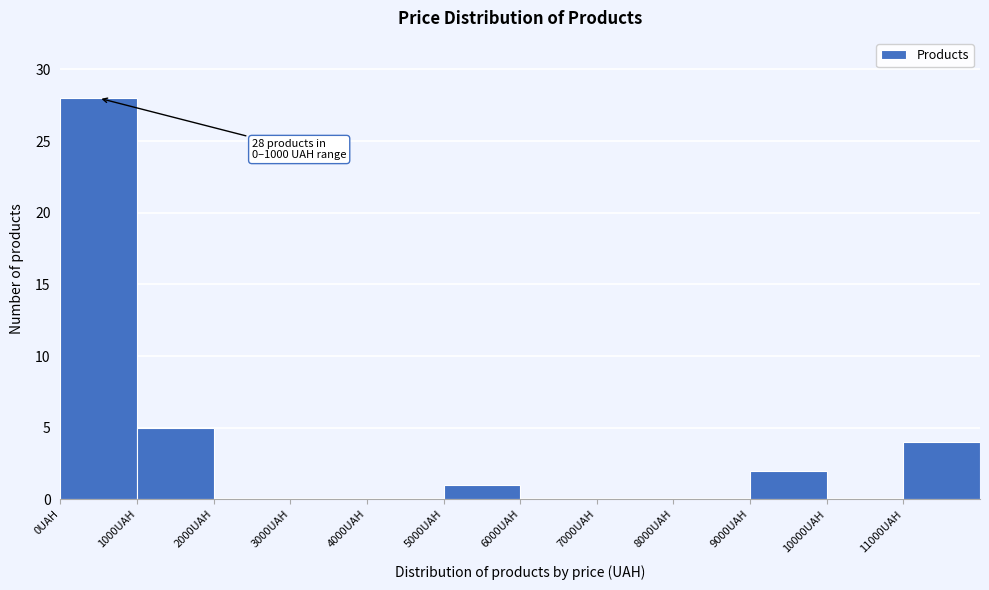

Over which range of the x-axis is the bar tallest?

0 to 1000